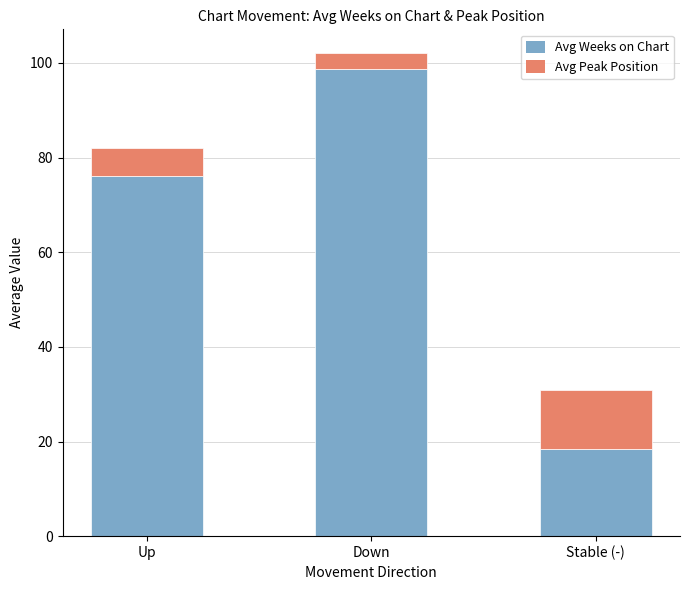

List the labels in order of Avg Weeks on Chart value, largest first.

Down, Up, Stable (-)